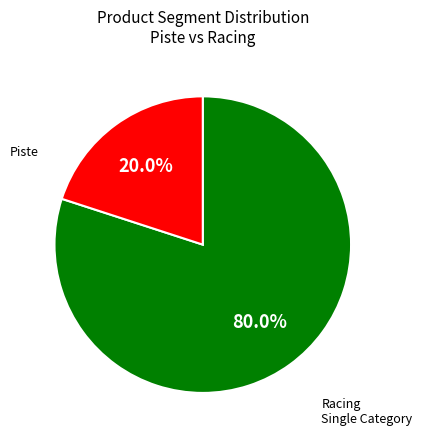

Does any single category account for the majority?

Yes